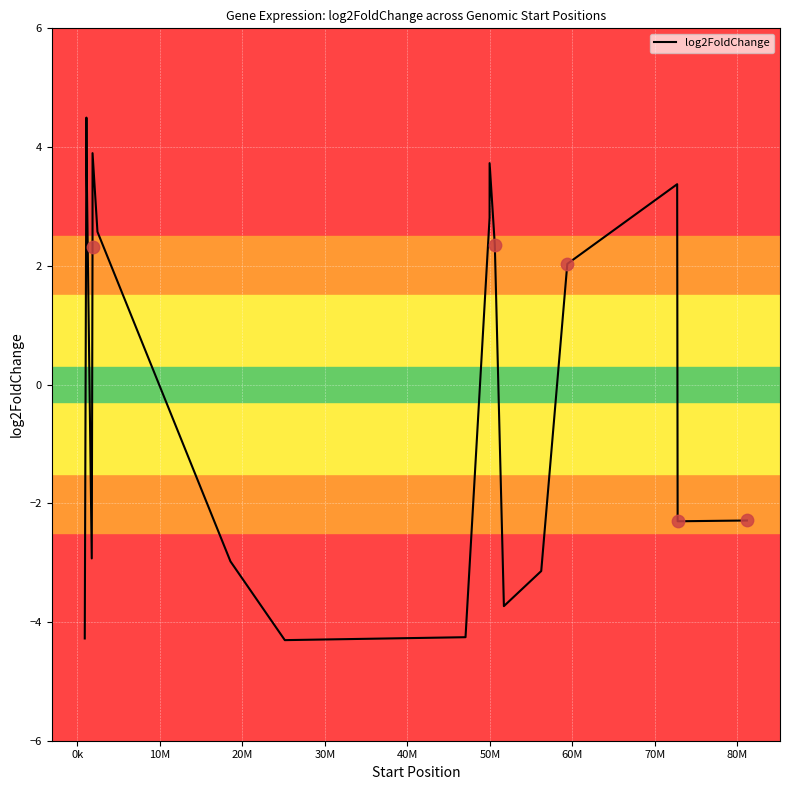

What is the smallest value displayed?

-4.3